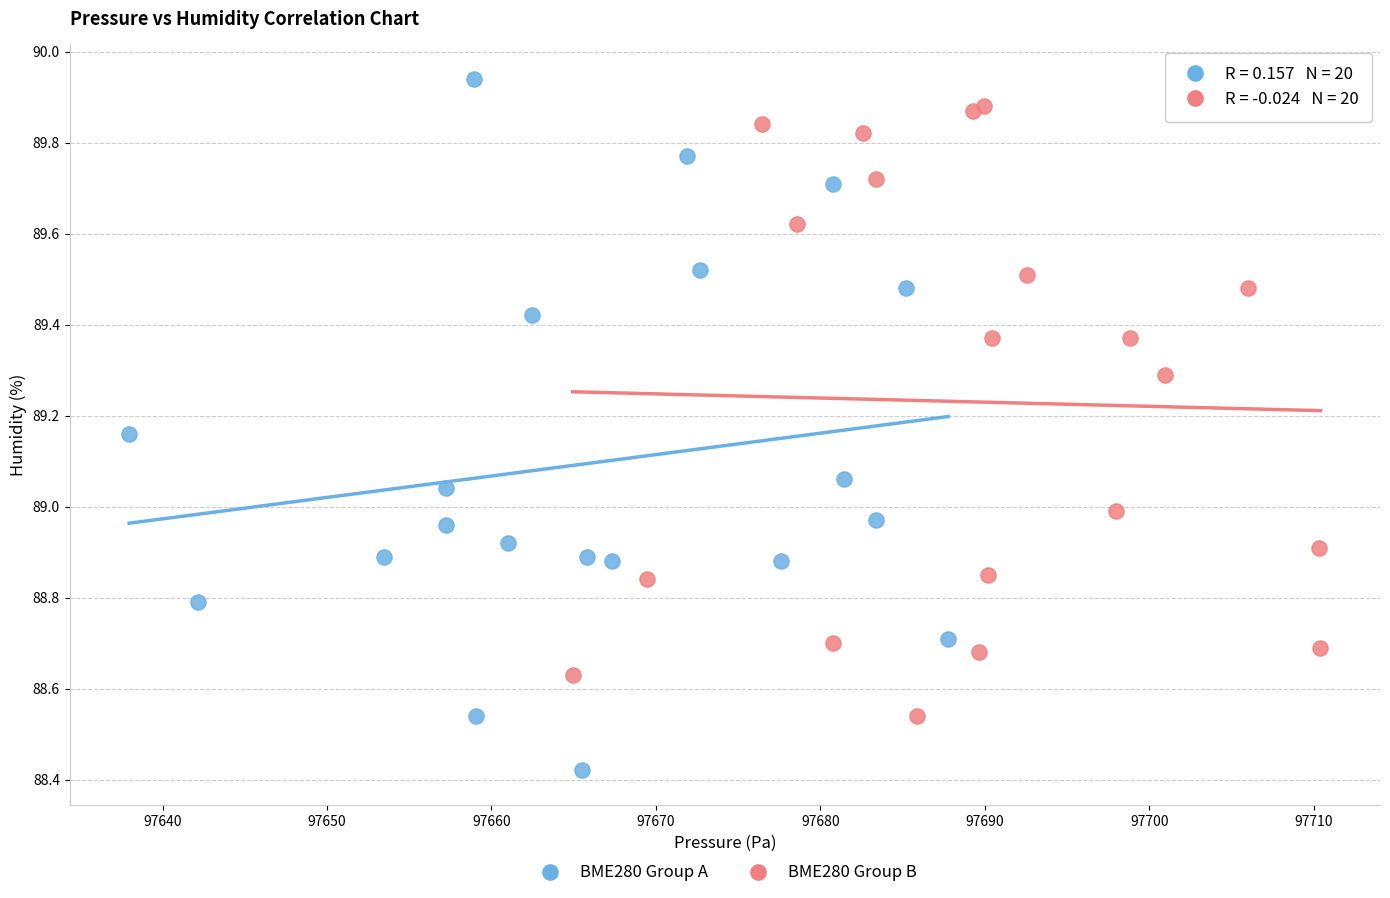

Which series contains the lowest Y value?

BME280 Group A